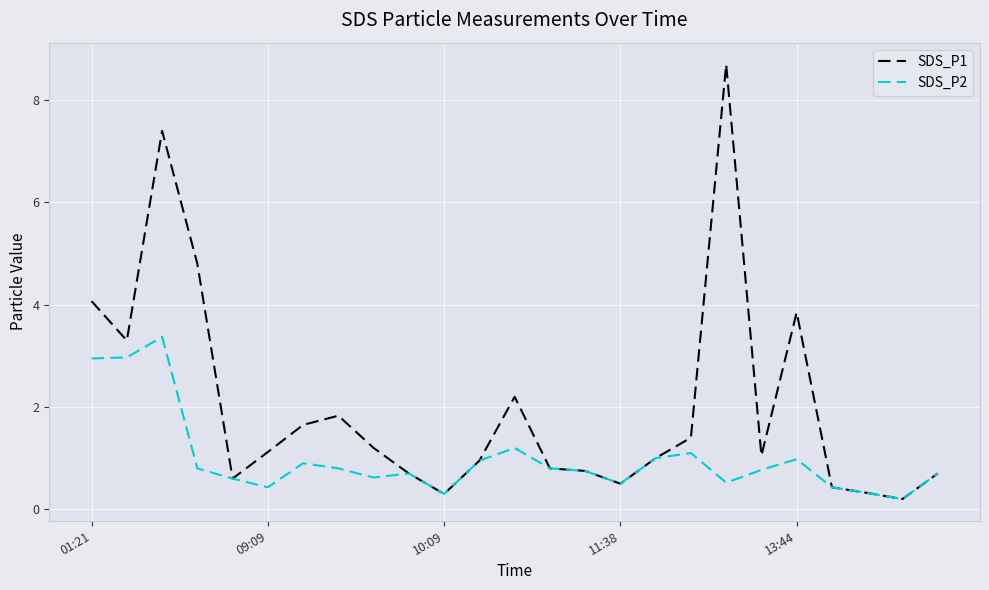

What are all the series names shown in the legend?

SDS_P1, SDS_P2